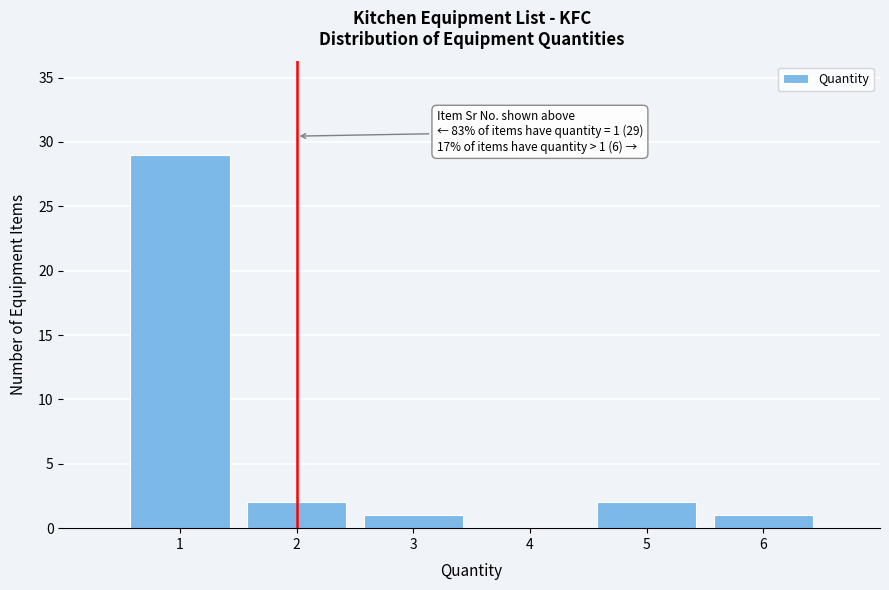

Which range on the x-axis has the tallest bar?

0.5 to 1.5